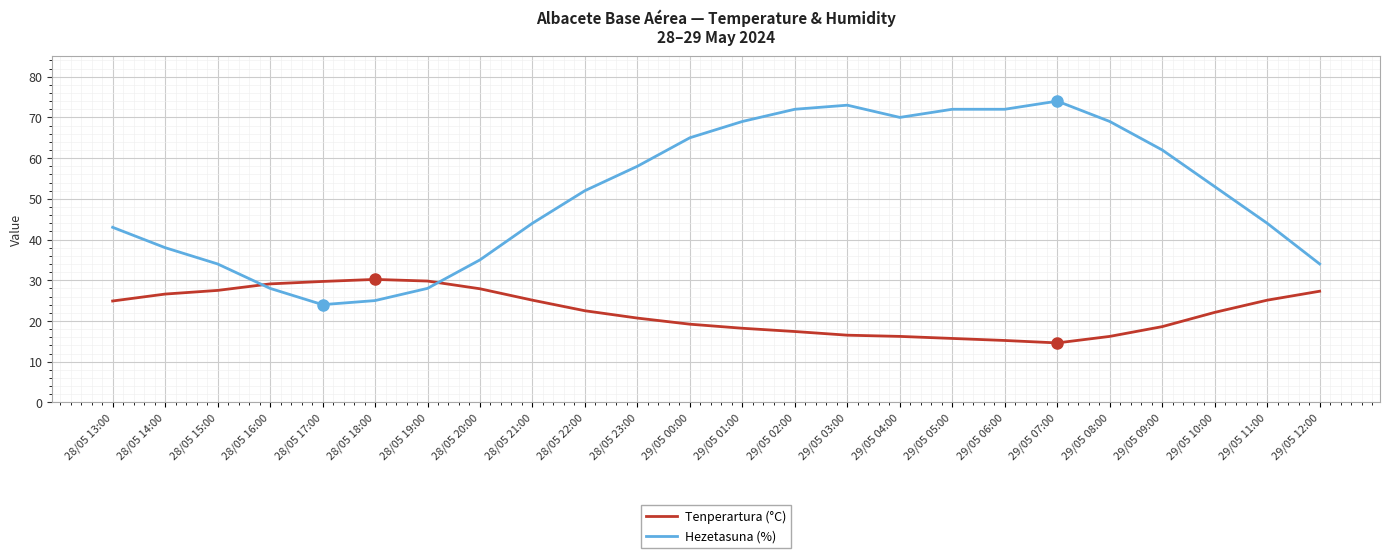

Which series has the largest total across all categories?

Hezetasuna (%)